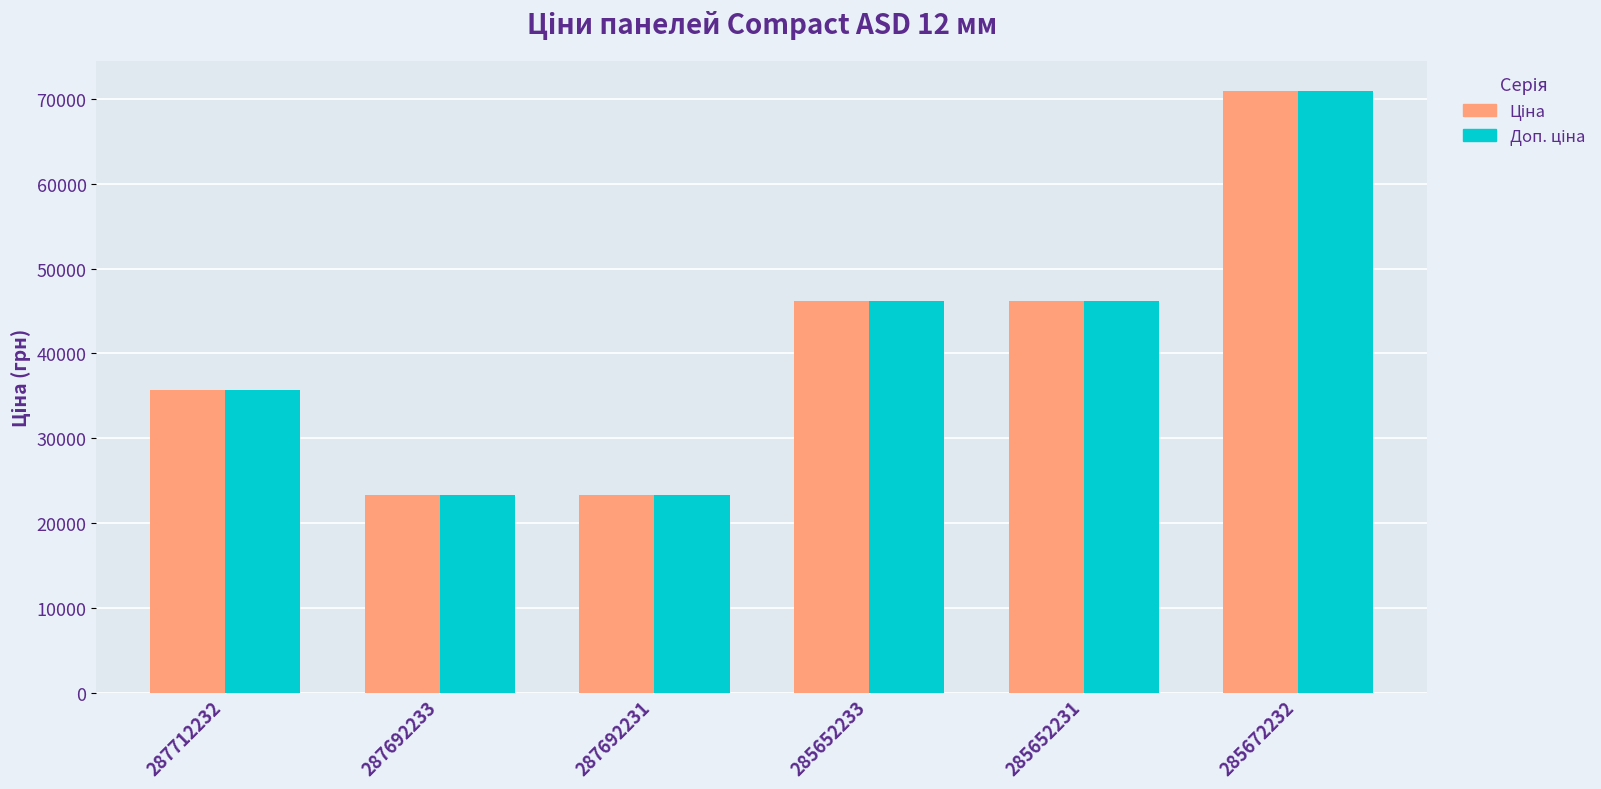

What is the minimum value shown in the chart?

23278.2